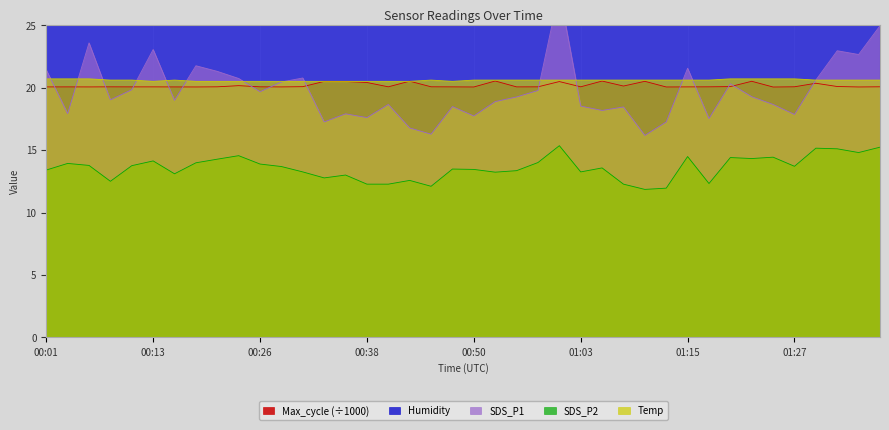

How many intersections are there between SDS_P1 and Max_cycle?

16